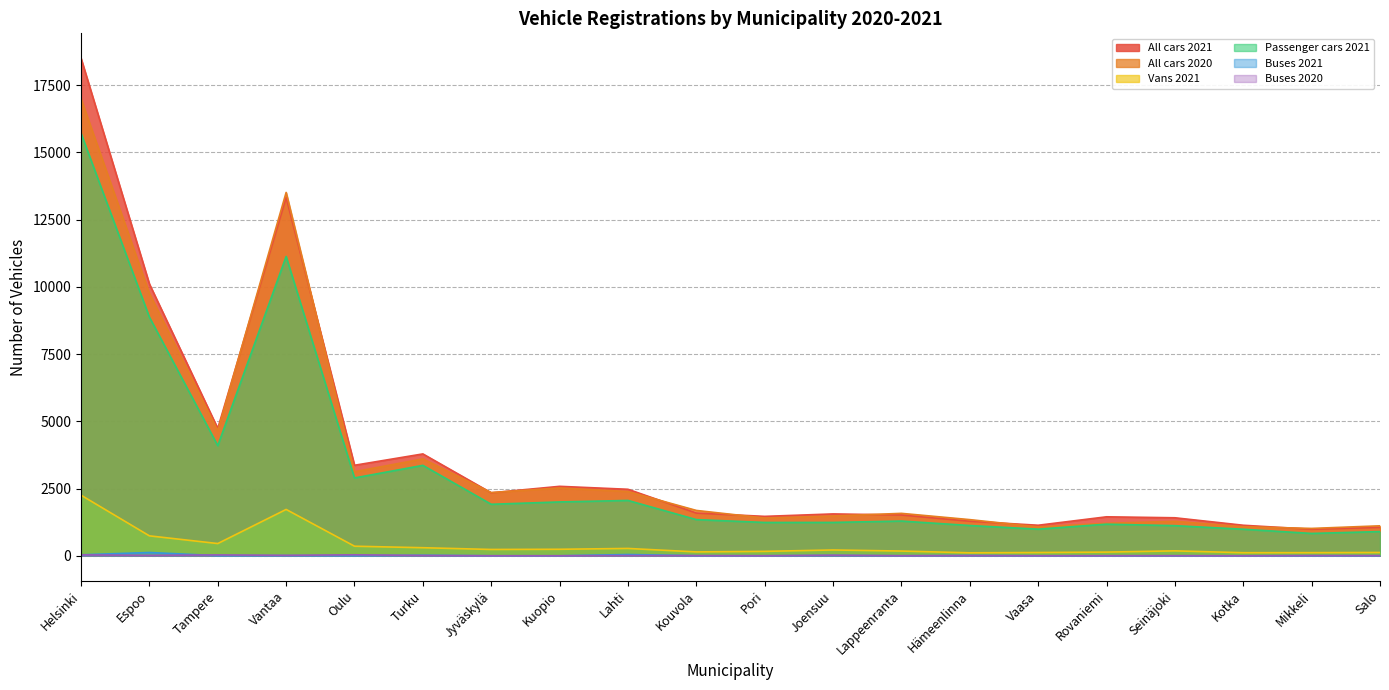

Which label corresponds to the largest value in the chart?

Helsinki